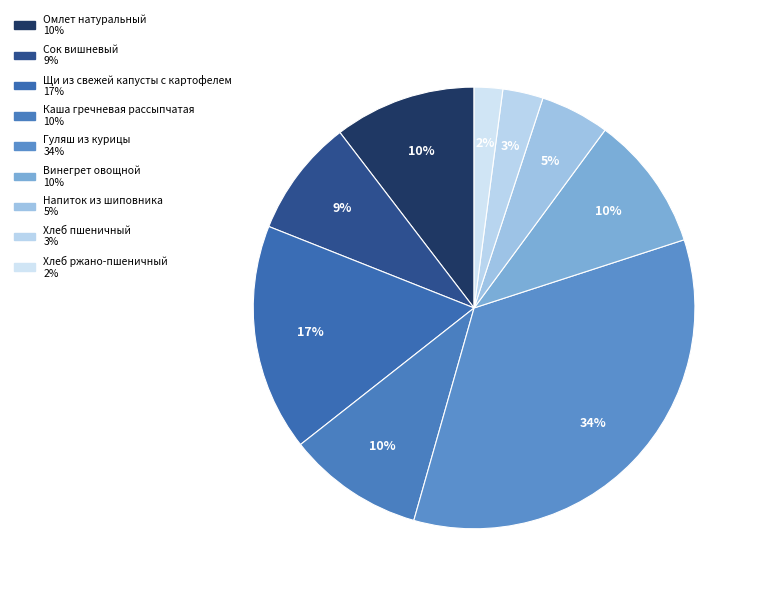

What percentage is the Сок вишневый slice, to the nearest percent?

9%